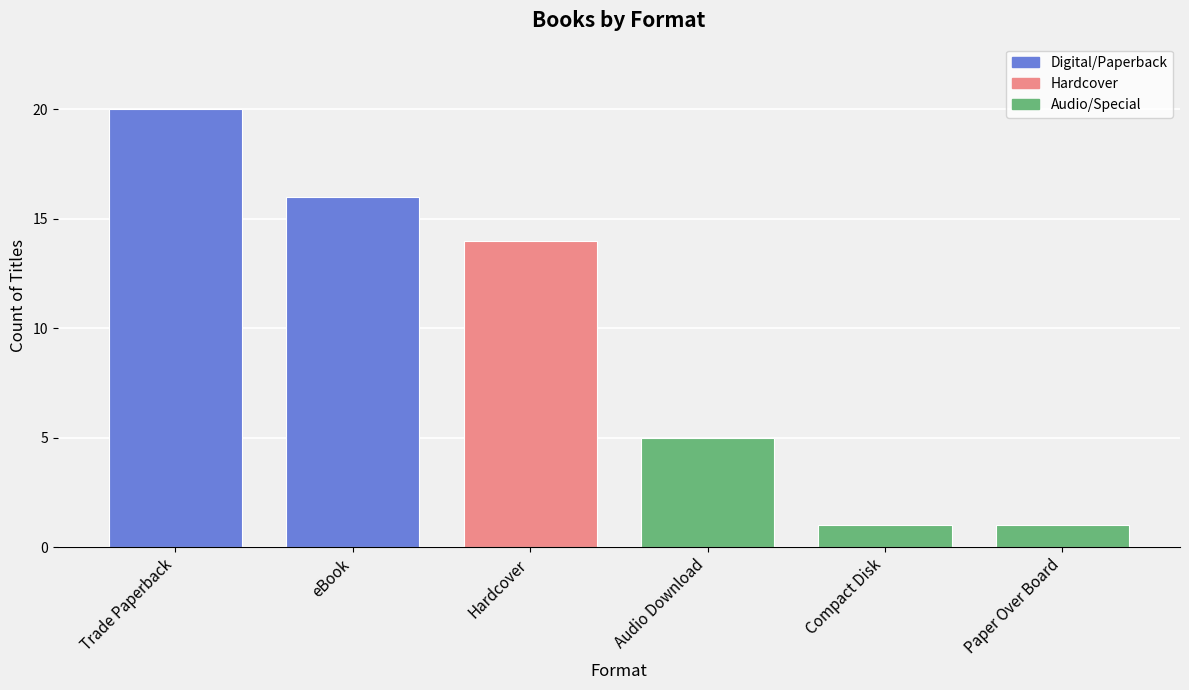

List the labels in order of value, smallest first.

Paper Over Board, Compact Disk, Audio Download, Hardcover, eBook, Trade Paperback